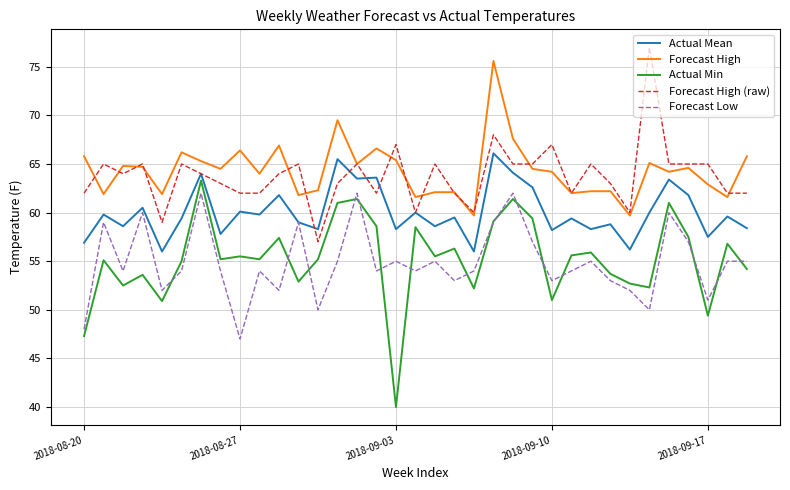

What is the highest value of the Actual Mean series?

66.1